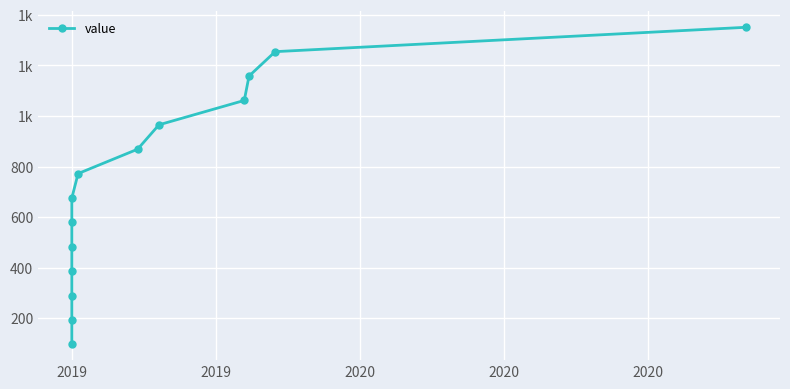

Does the chart display data point markers on the line(s)?

Yes